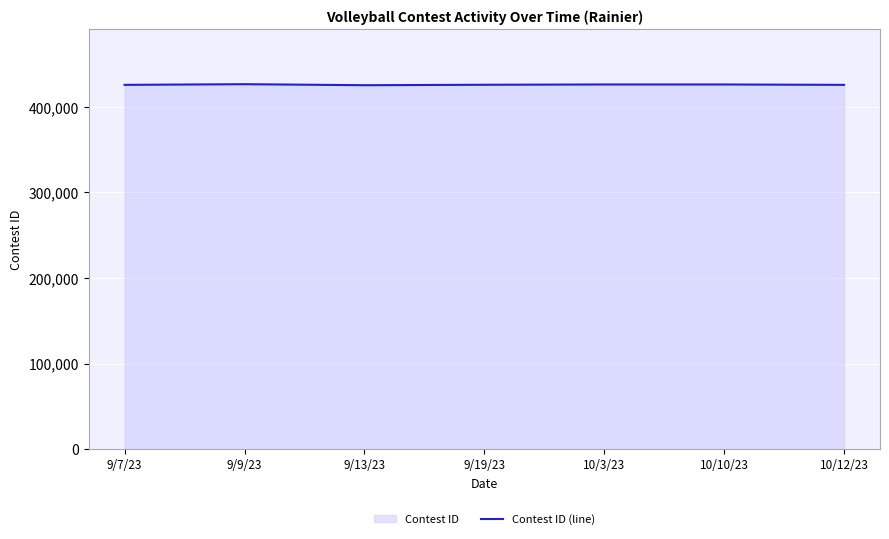

What is the sum of the values at 10/3/23 and 9/13/23?

851620